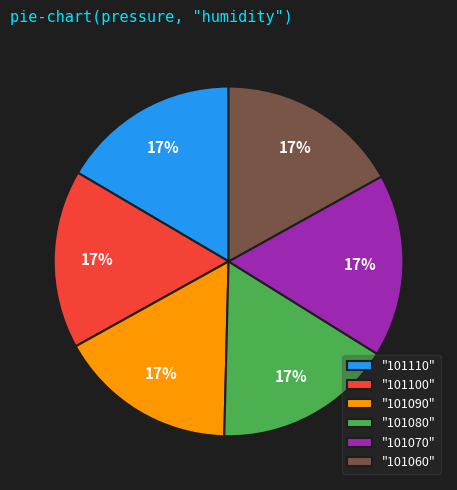

The "101100" slice represents 23% of the pie. True or false?

False